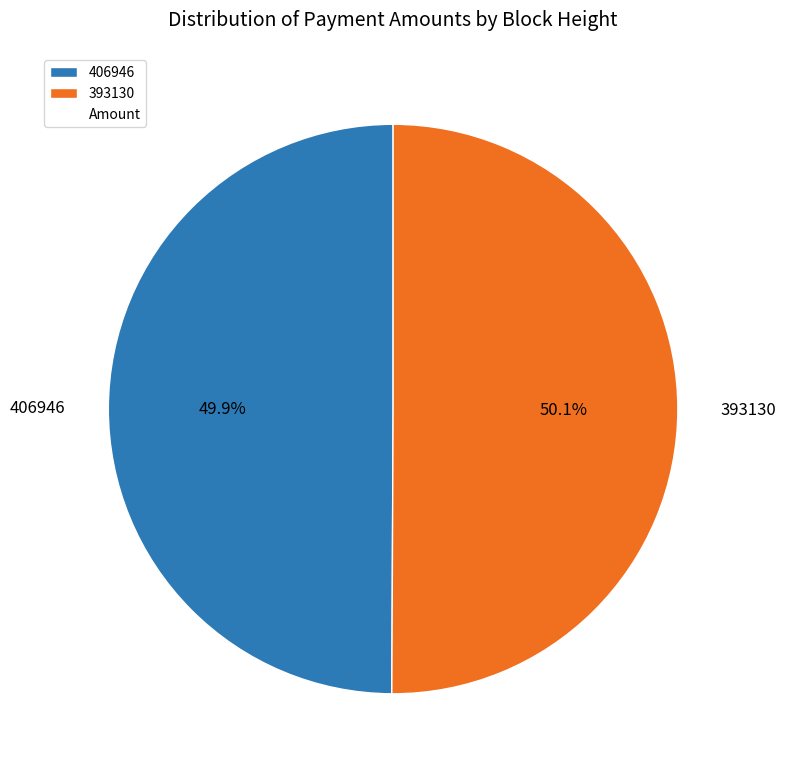

How much of the chart is everything except 393130?

49.9%